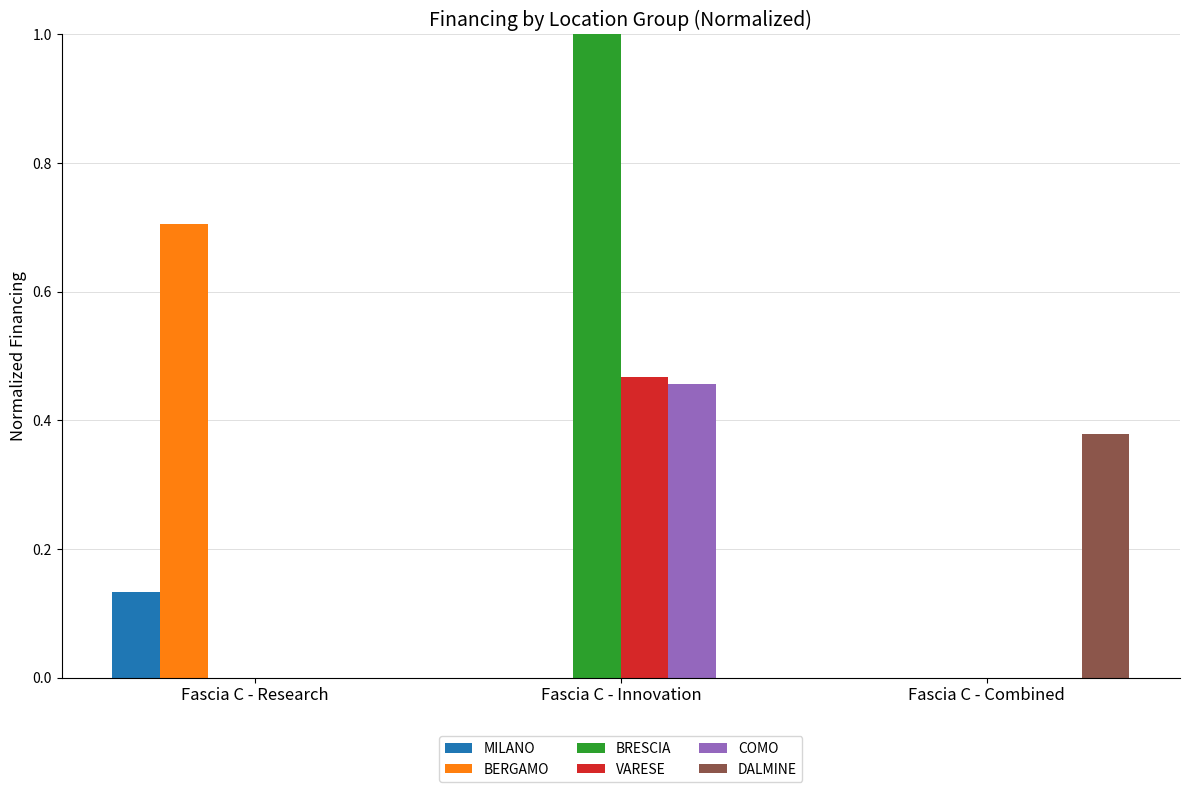

Which series has the largest range (max minus min)?

BRESCIA